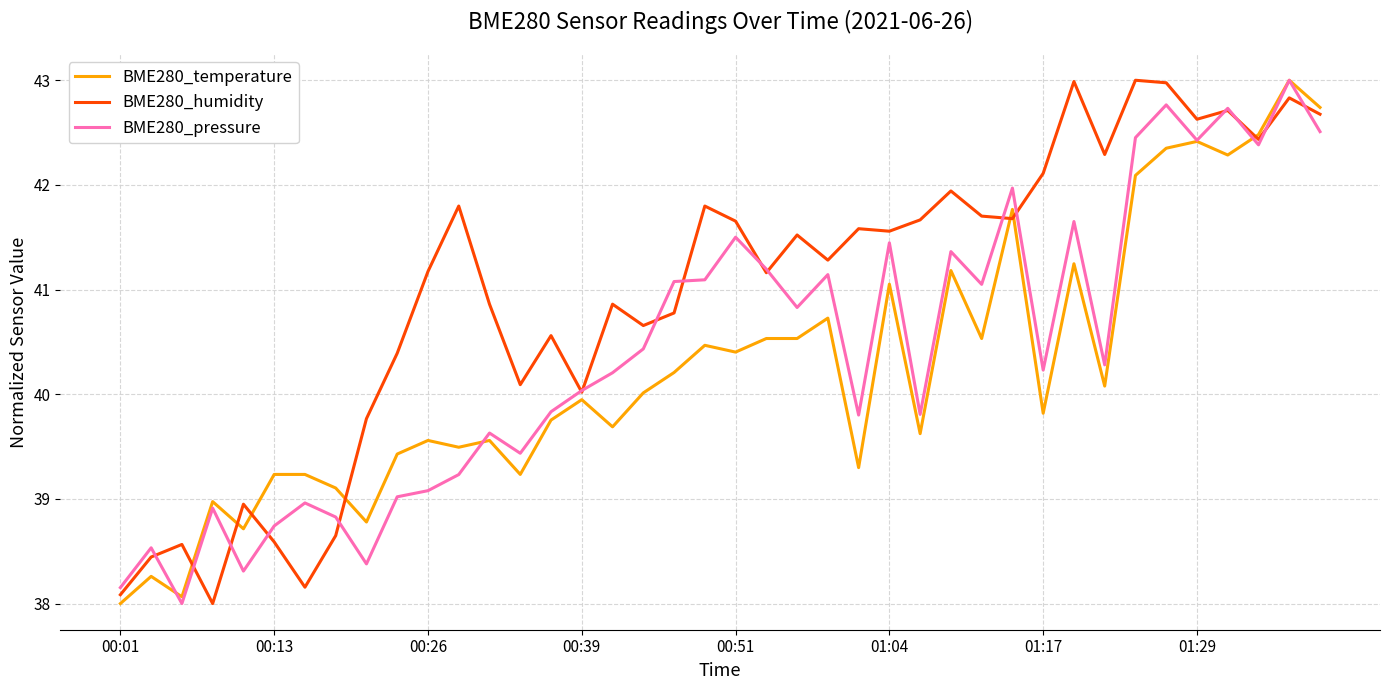

What is the average value of the BME280_temperature series?

40.2